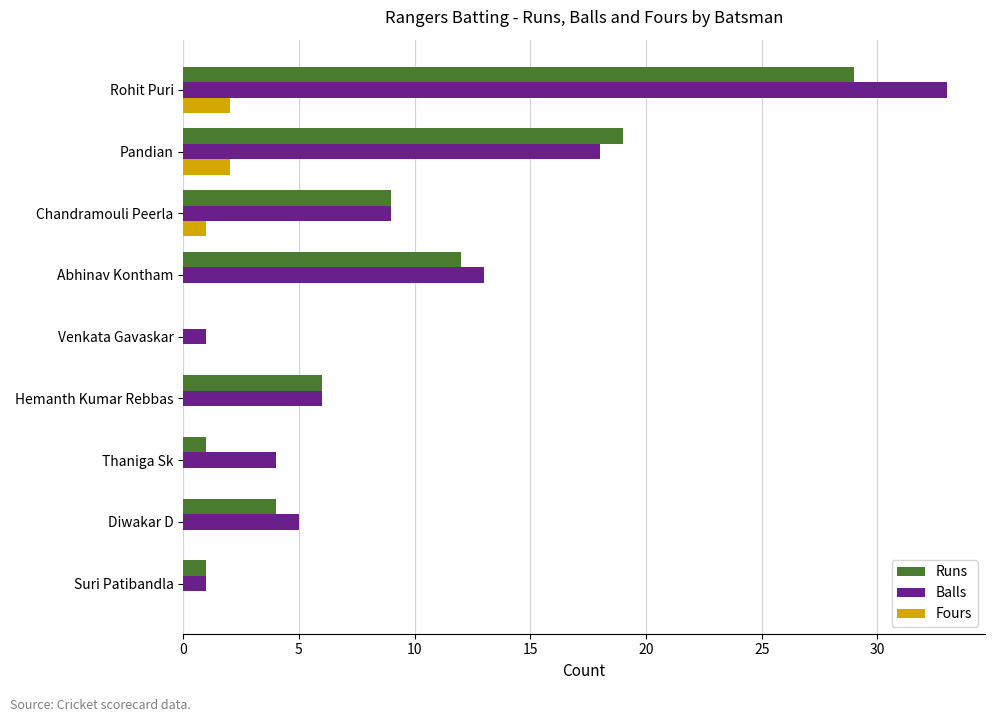

What is the greatest value displayed?

33